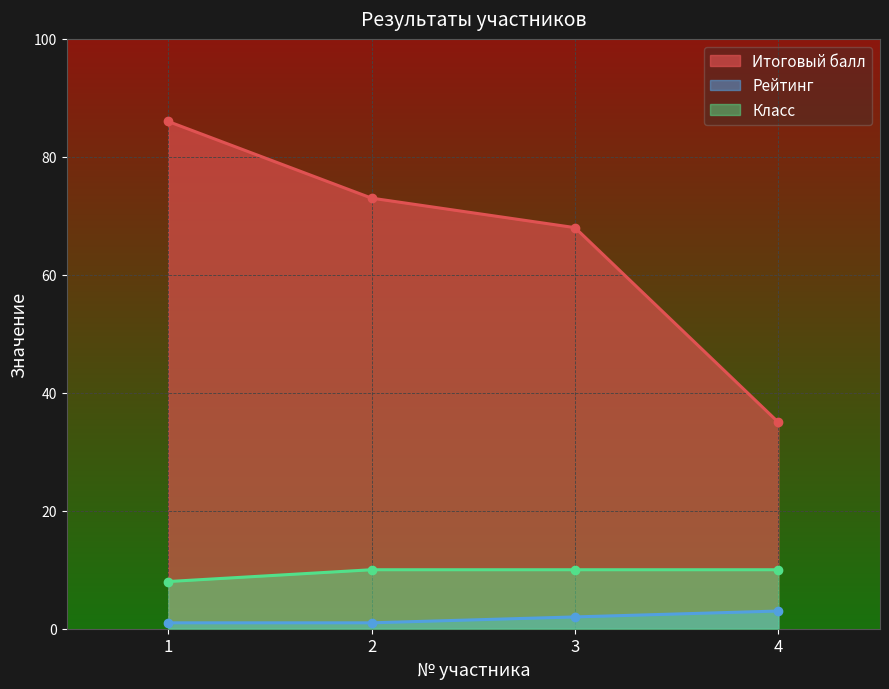

Between 4 and 2, which is larger?

2